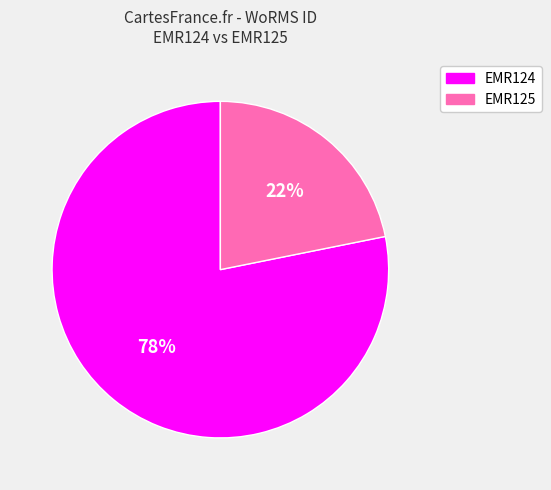

To the nearest percent, what is the difference between the largest and smallest slice percentages?

56%